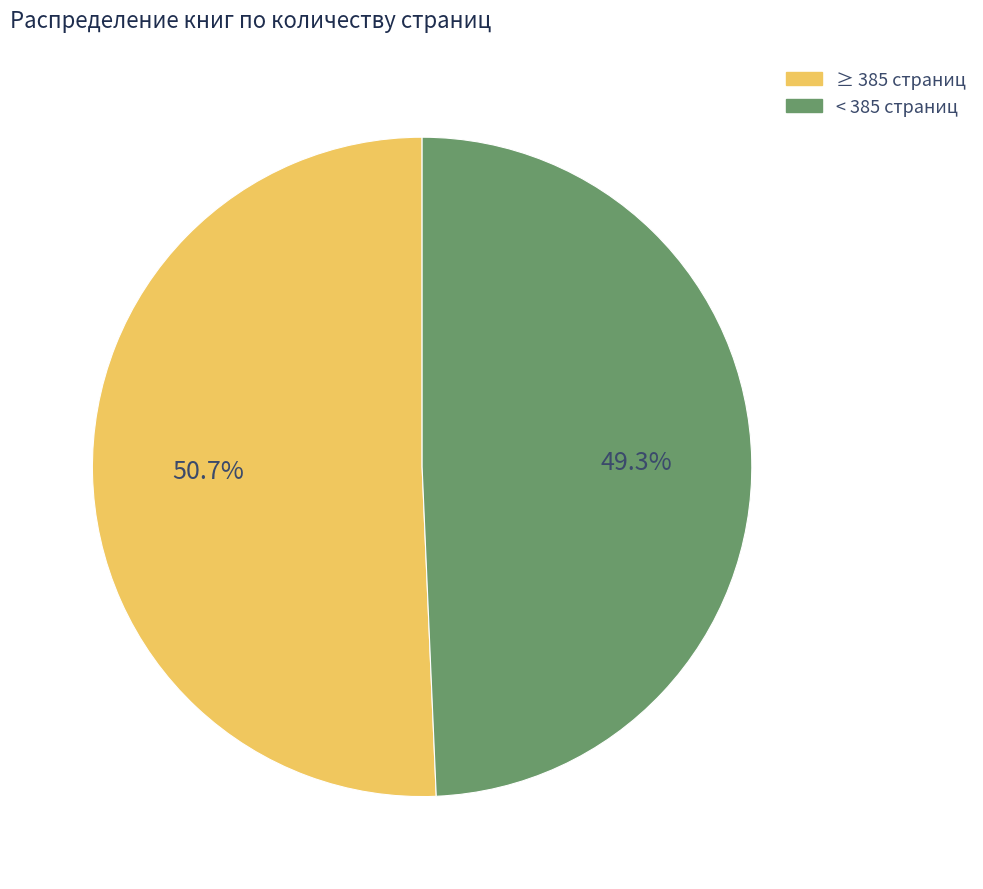

Is there any slice that represents more than half of the pie?

Yes